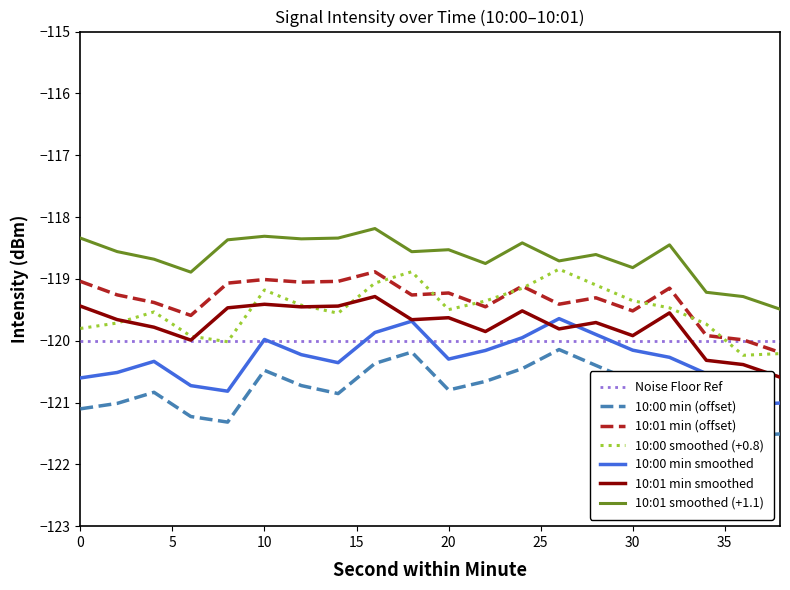

The 10:01 min smoothed series shows -119.6 at 20. True or false?

True